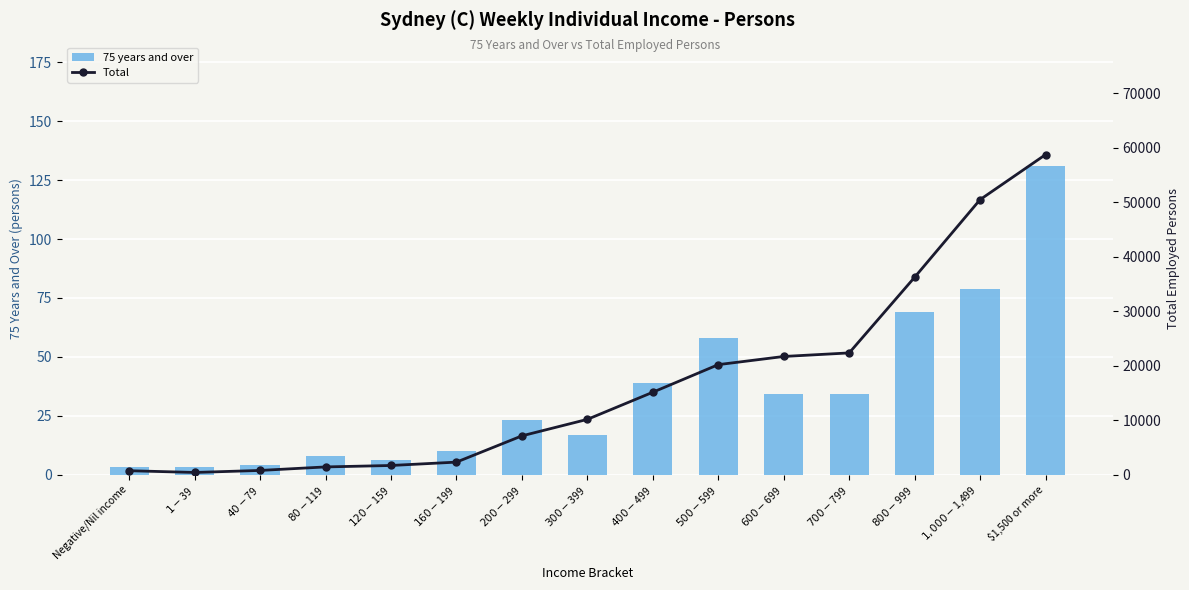

How many series are shown in this chart?

2